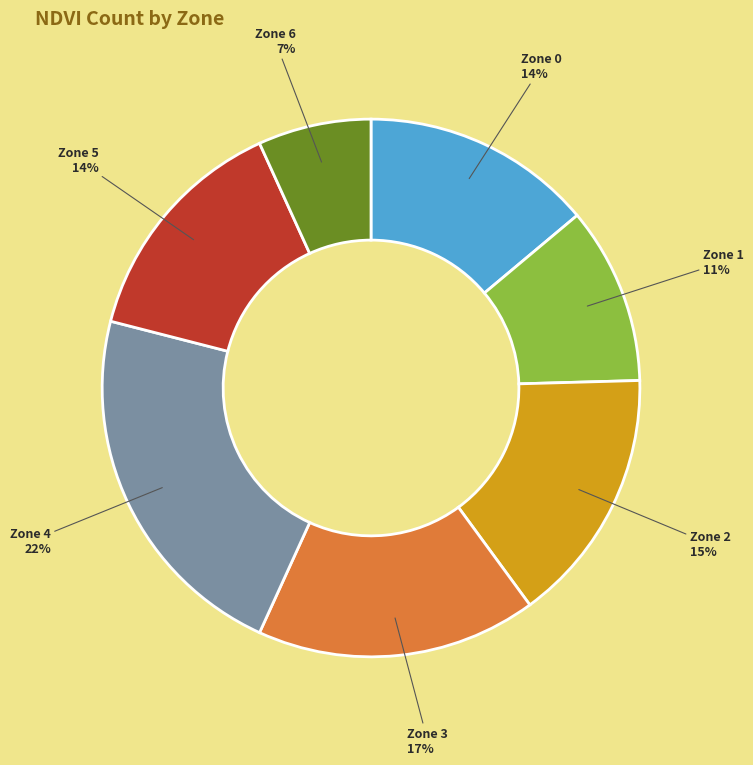

To the nearest percent, what portion does Zone 4 represent?

22%